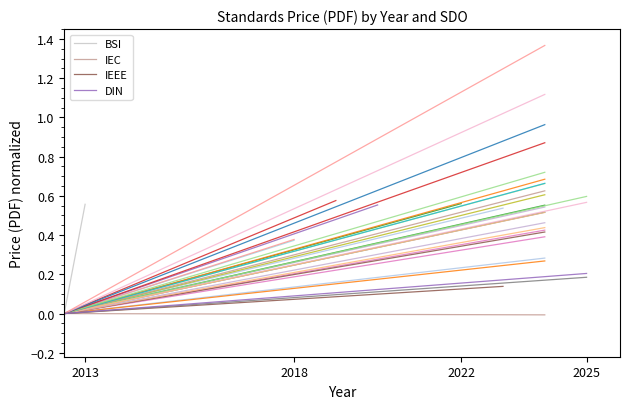

Does the chart have visible grid lines?

No